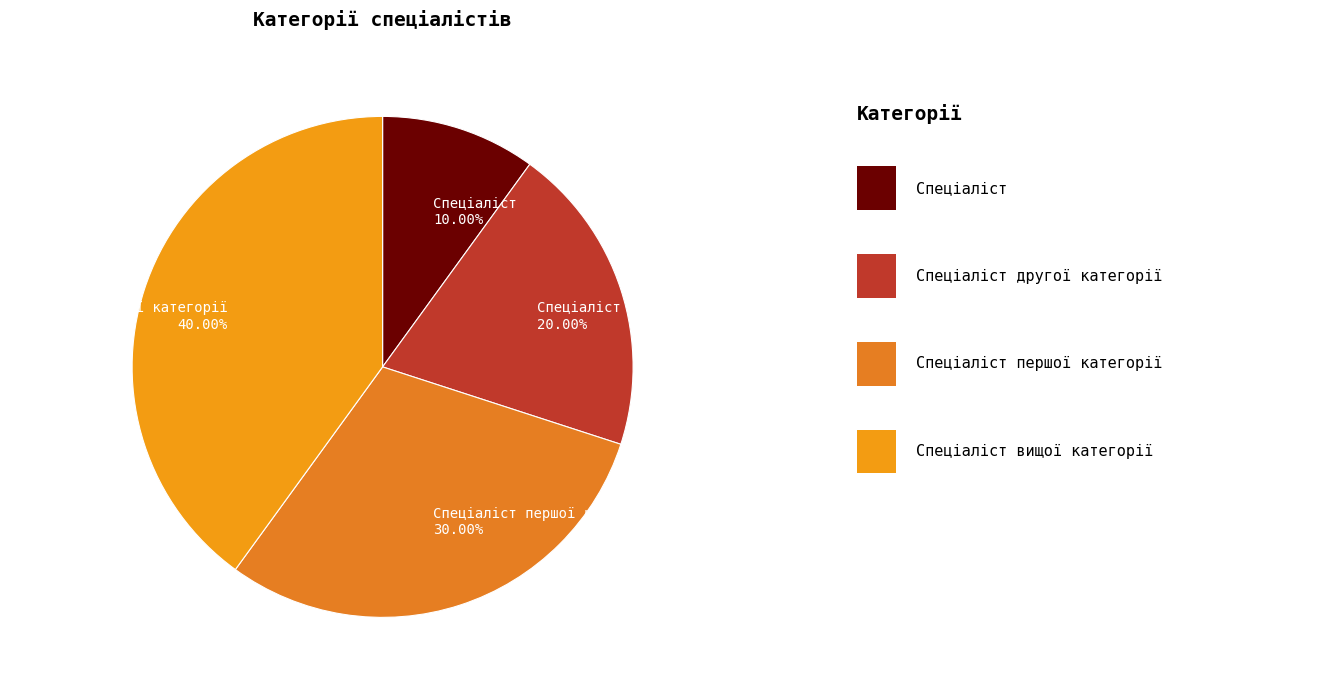

How many segments does this pie chart have?

4